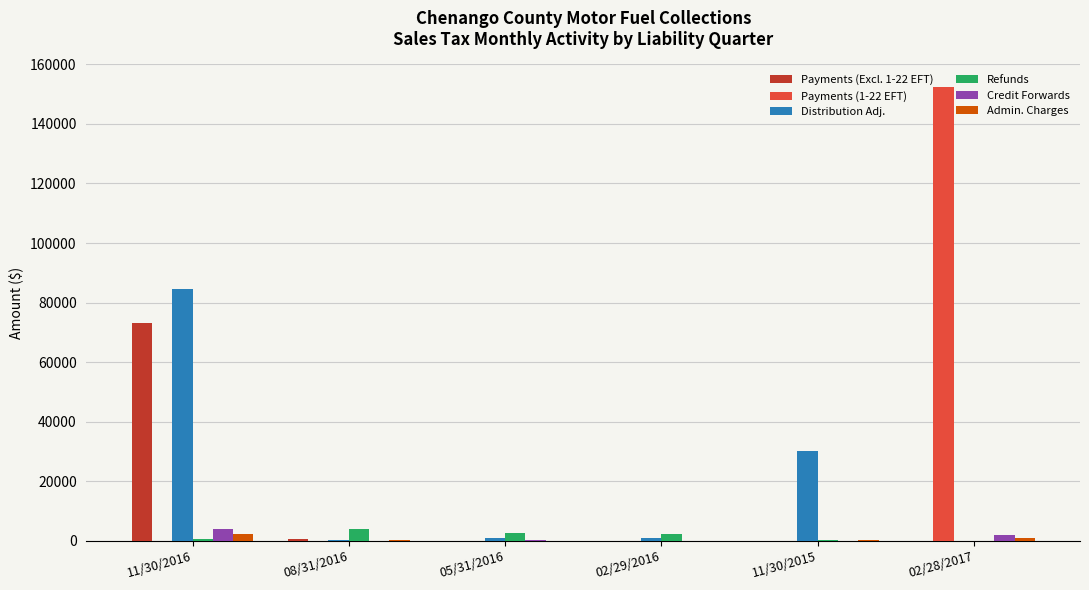

The value of Payments (1-22 EFT) at 11/30/2016 is 0.0. True or false?

True